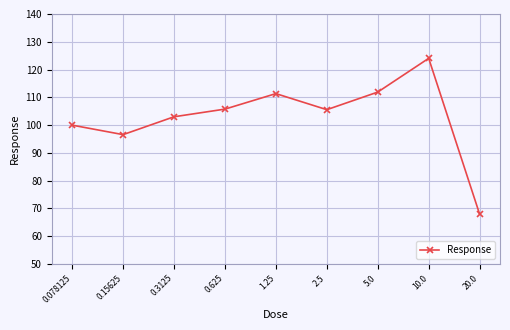

Which category has the highest value across all series?

10.0